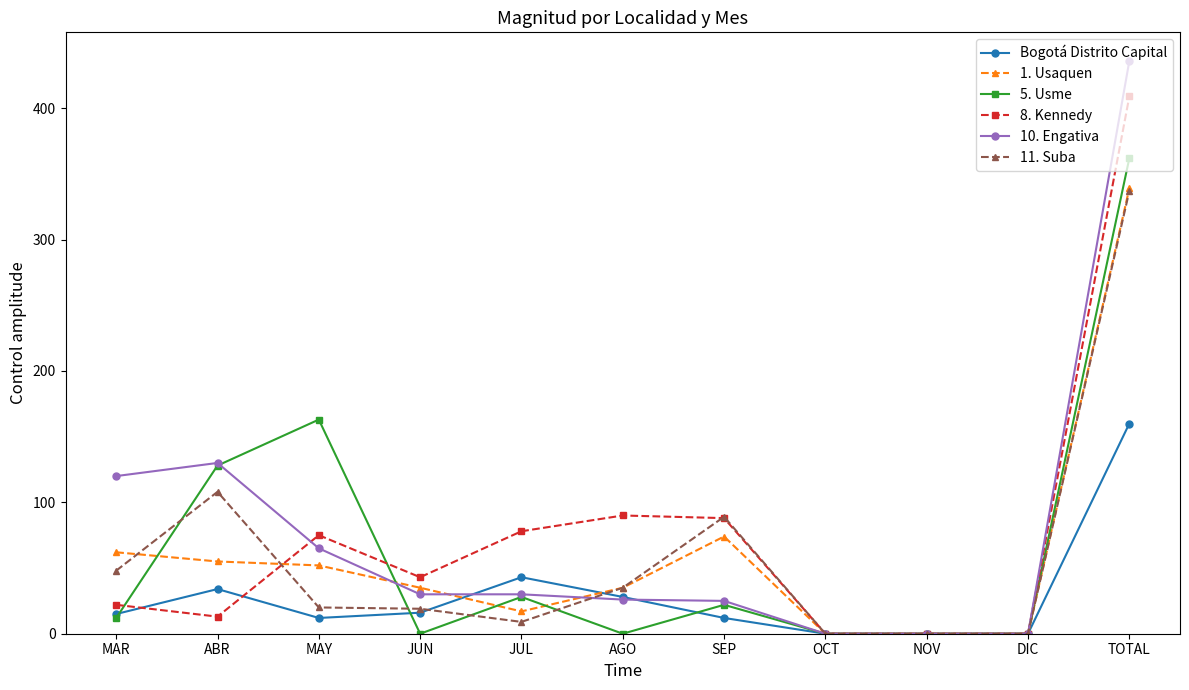

At which category is the sum across all series the highest?

TOTAL